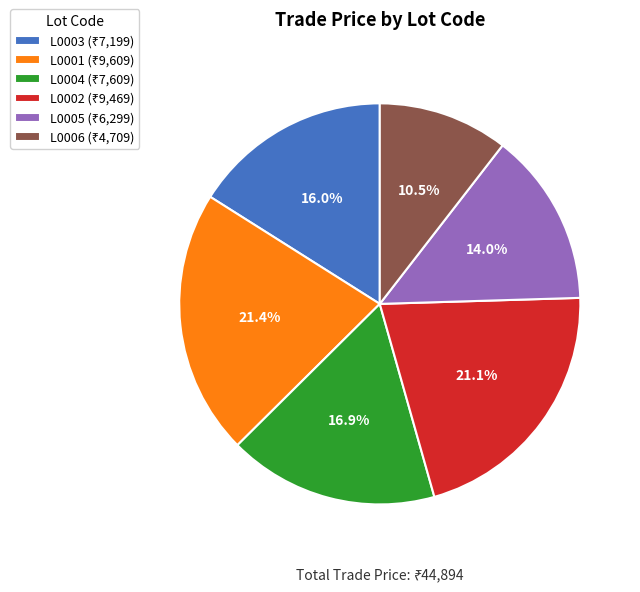

Is it true that L0004 is 25% of the pie?

False